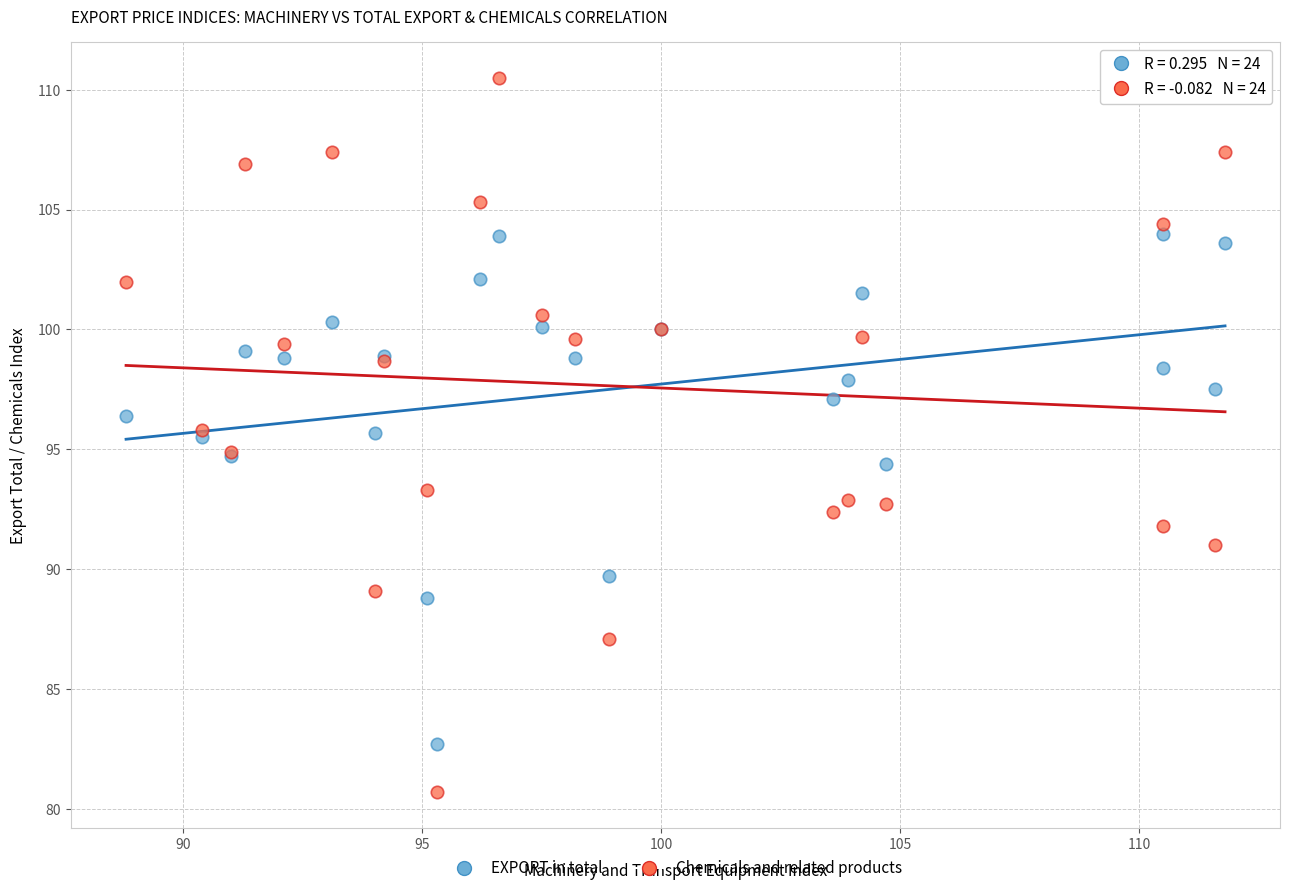

Which series reaches the maximum Y coordinate?

Chemicals and related products